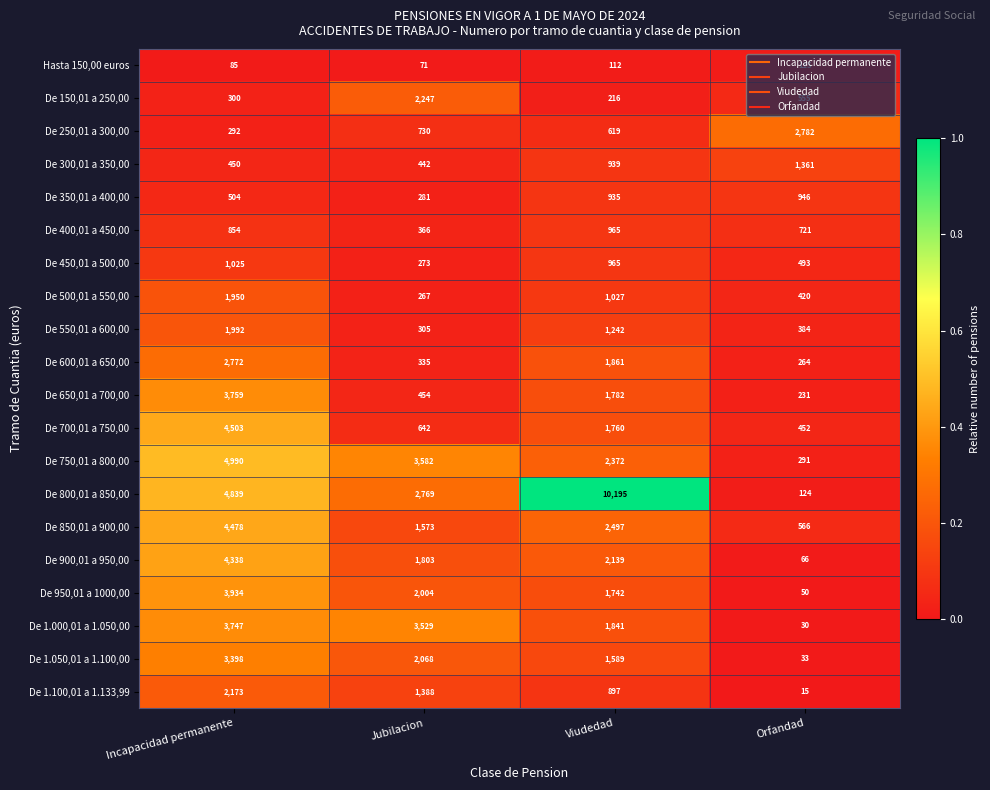

Is it true that De 750,01 a 800,00 equals 291 at Orfandad?

True